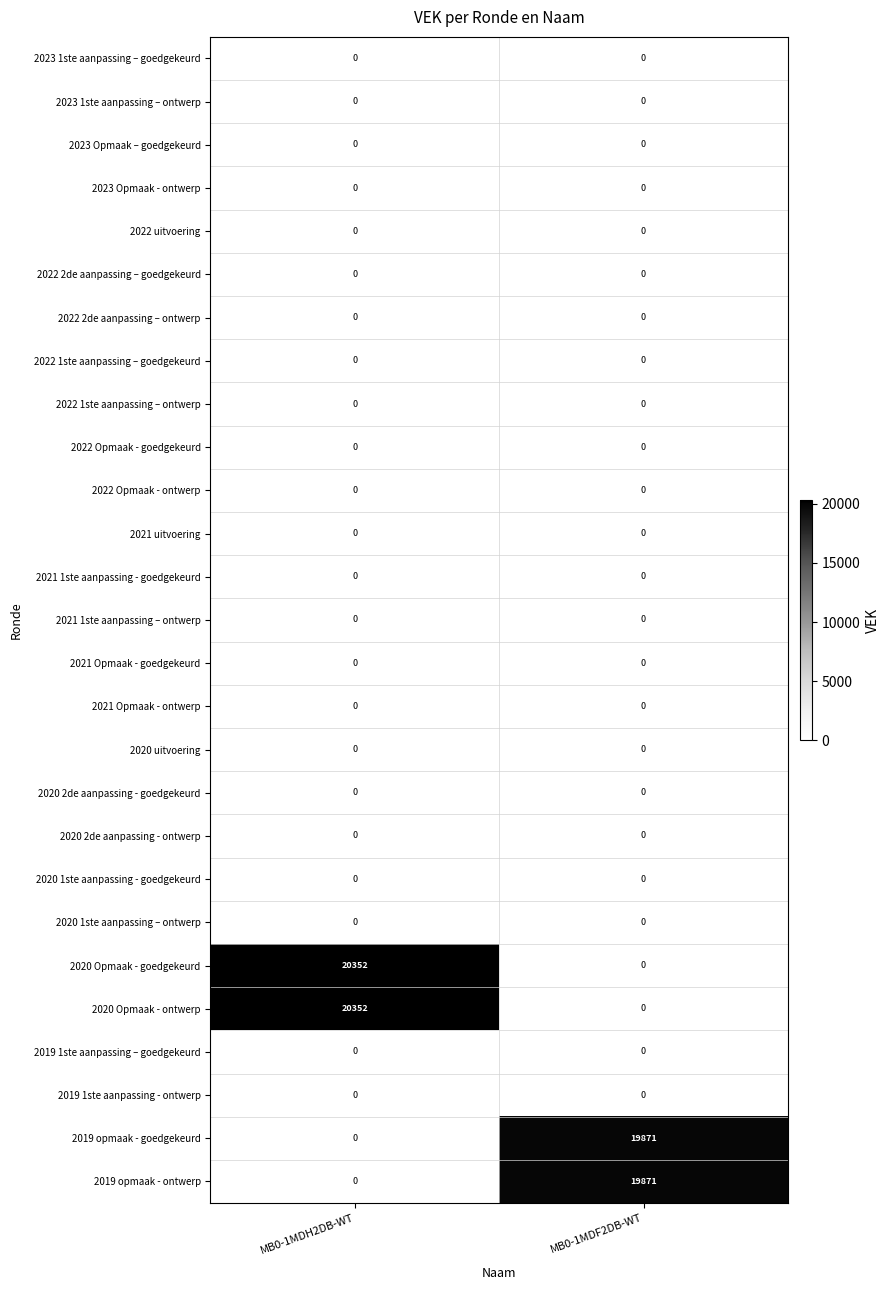

What is the total value across all series at MB0-1MDH2DB-WT?

40704